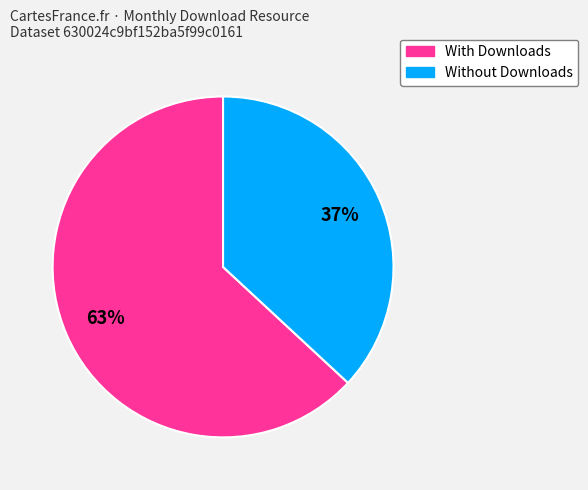

To the nearest percent, what is the average slice percentage?

50%